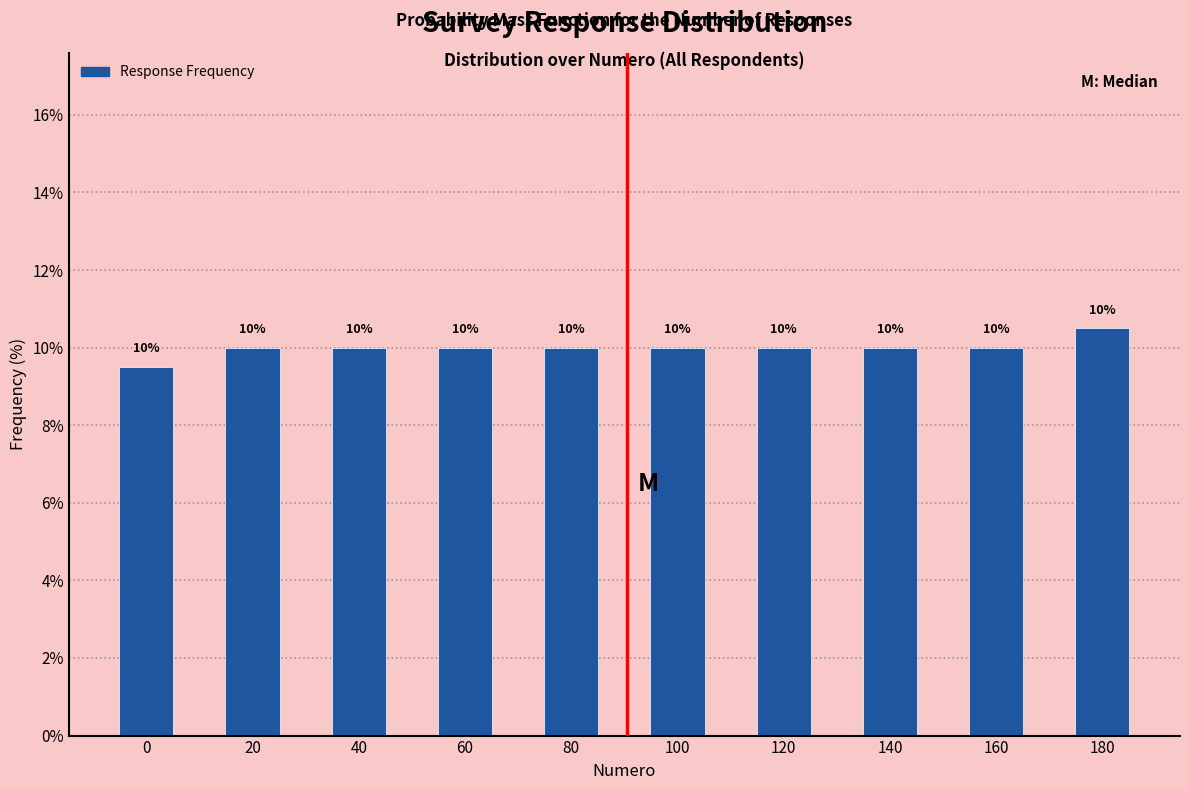

What is the sum of all values?

100.0